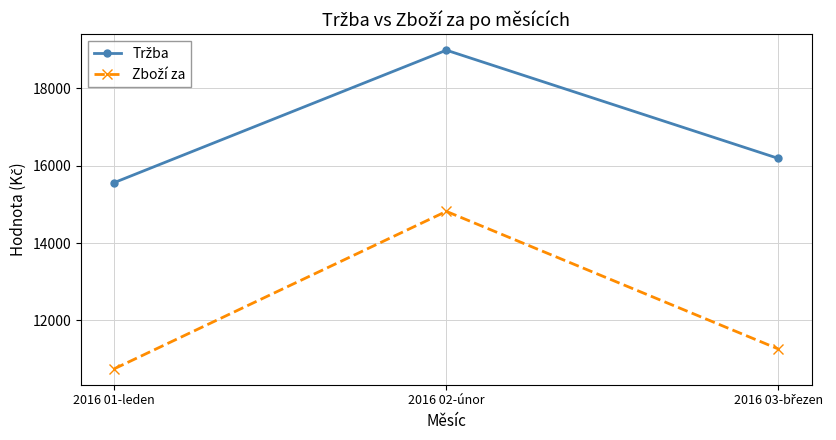

What is the label of the 2nd point from the right?

2016 02-únor